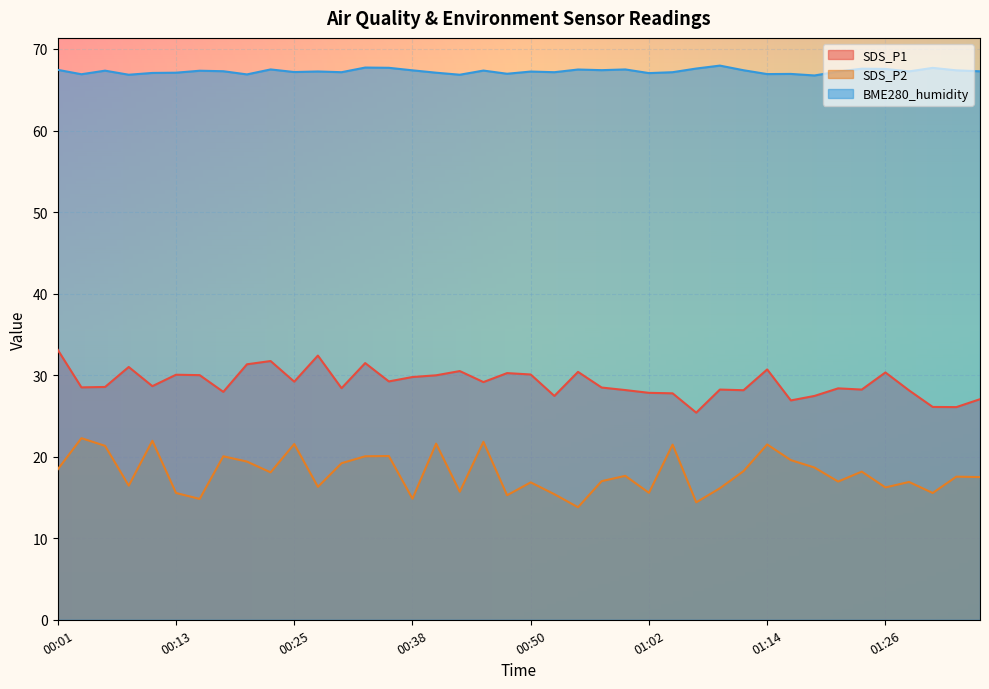

Which series changed the most between 00:01 and 00:06?

SDS_P1